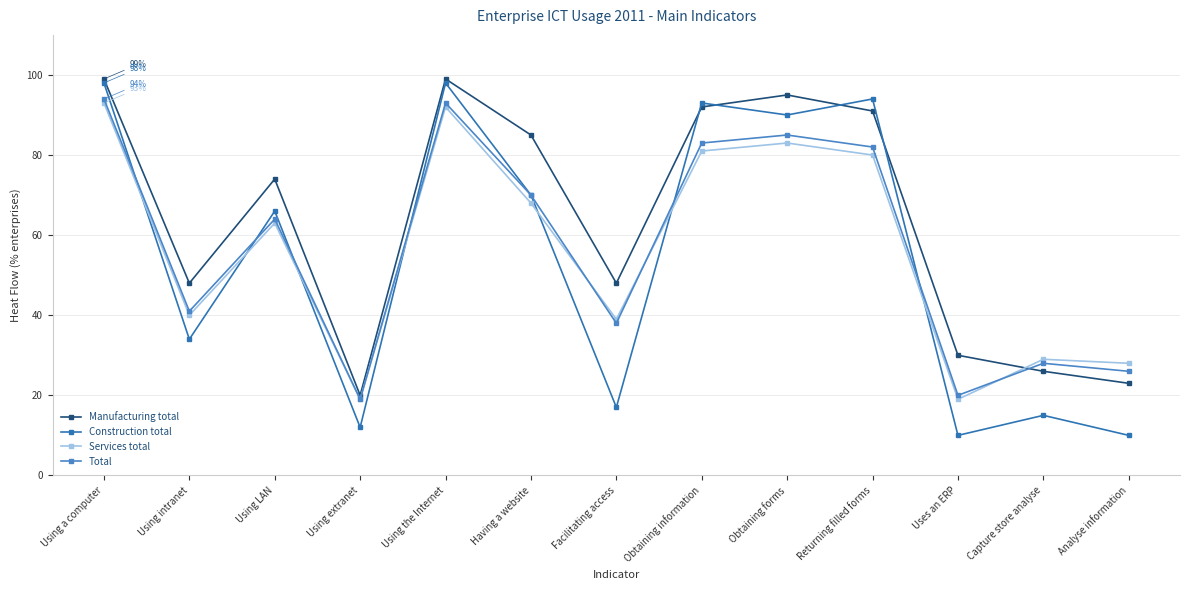

Which series has the widest spread of values?

Construction total